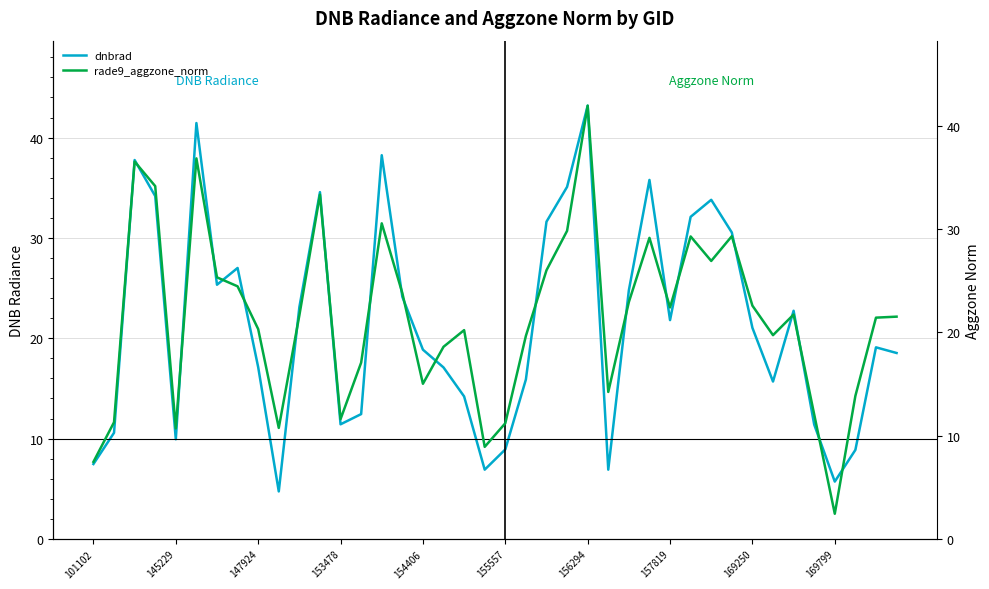

Between which two adjacent categories do rade9_aggzone_norm and dnbrad first intersect?

101102 and 145229